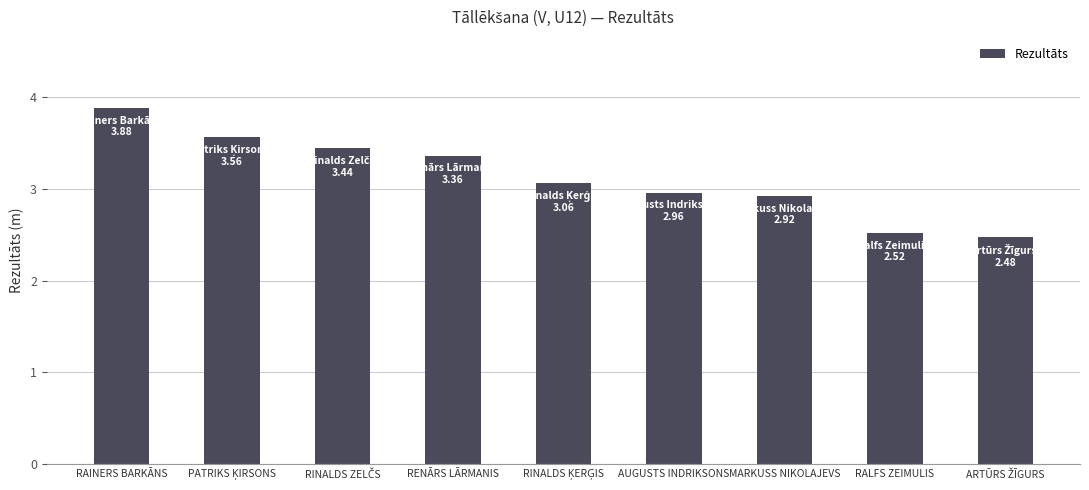

Reading right to left, list all the values displayed in this chart.

2.5	2.5	2.9	3.0	3.1	3.4	3.4	3.6	3.9